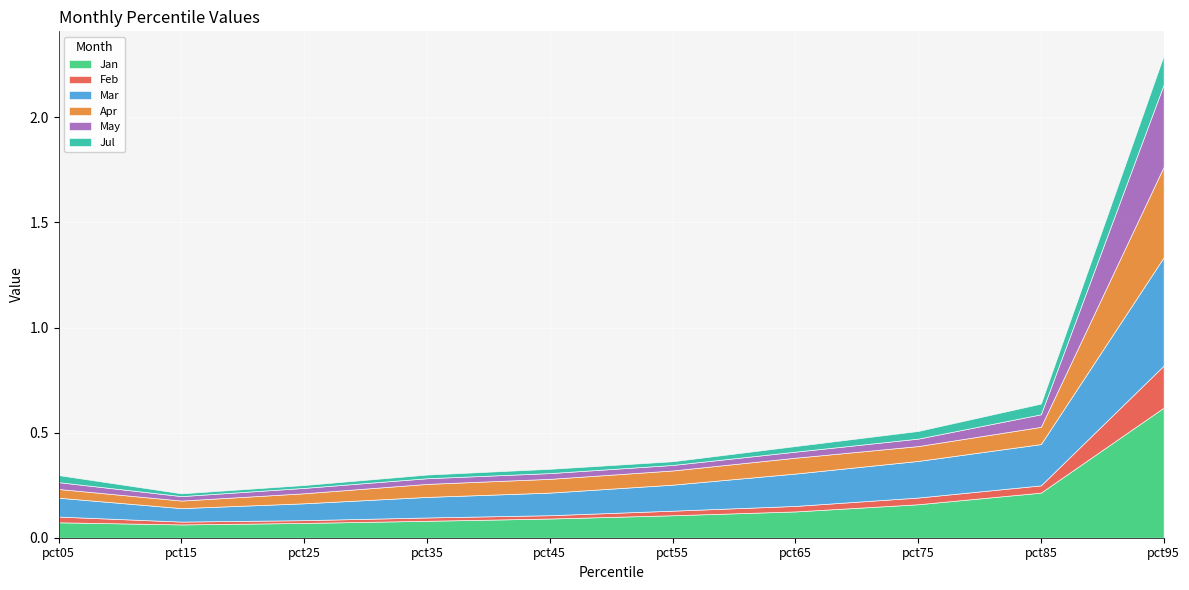

List the series in order of their peak value, lowest first.

Jul, Feb, May, Apr, Mar, Jan